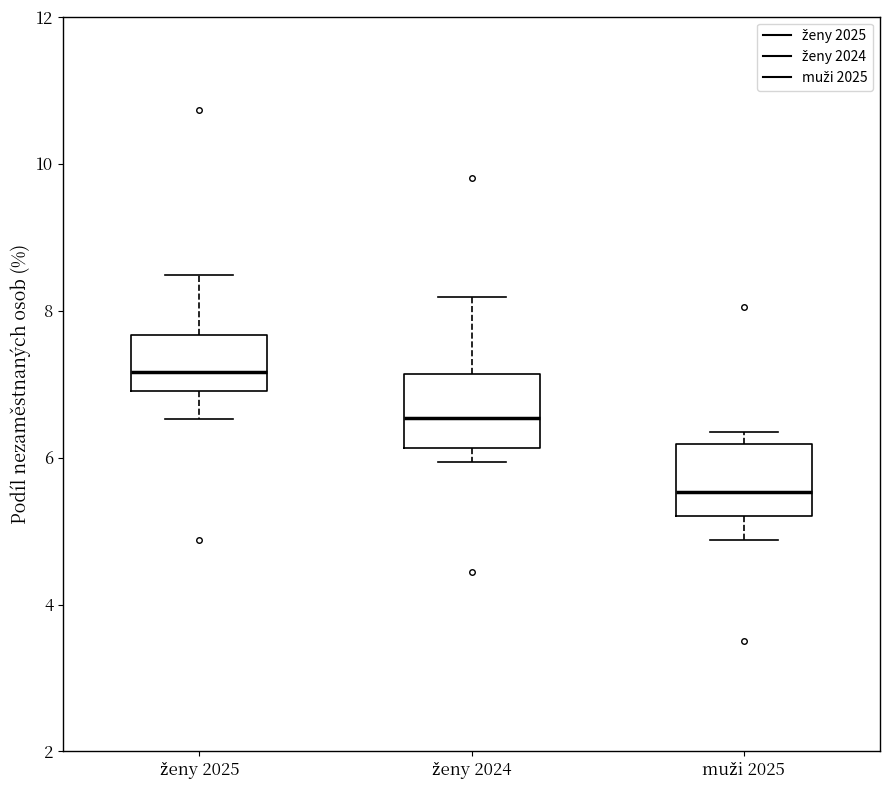

Which box's median line is the lowest?

muži 2025